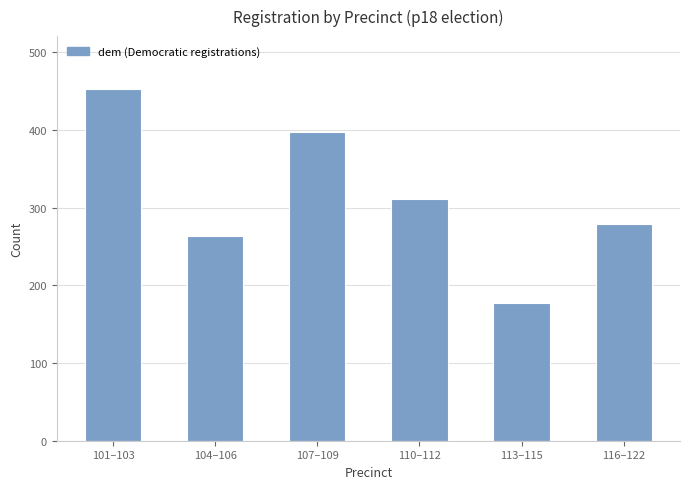

What is the change in value from 101–103 to 116–122?

-174